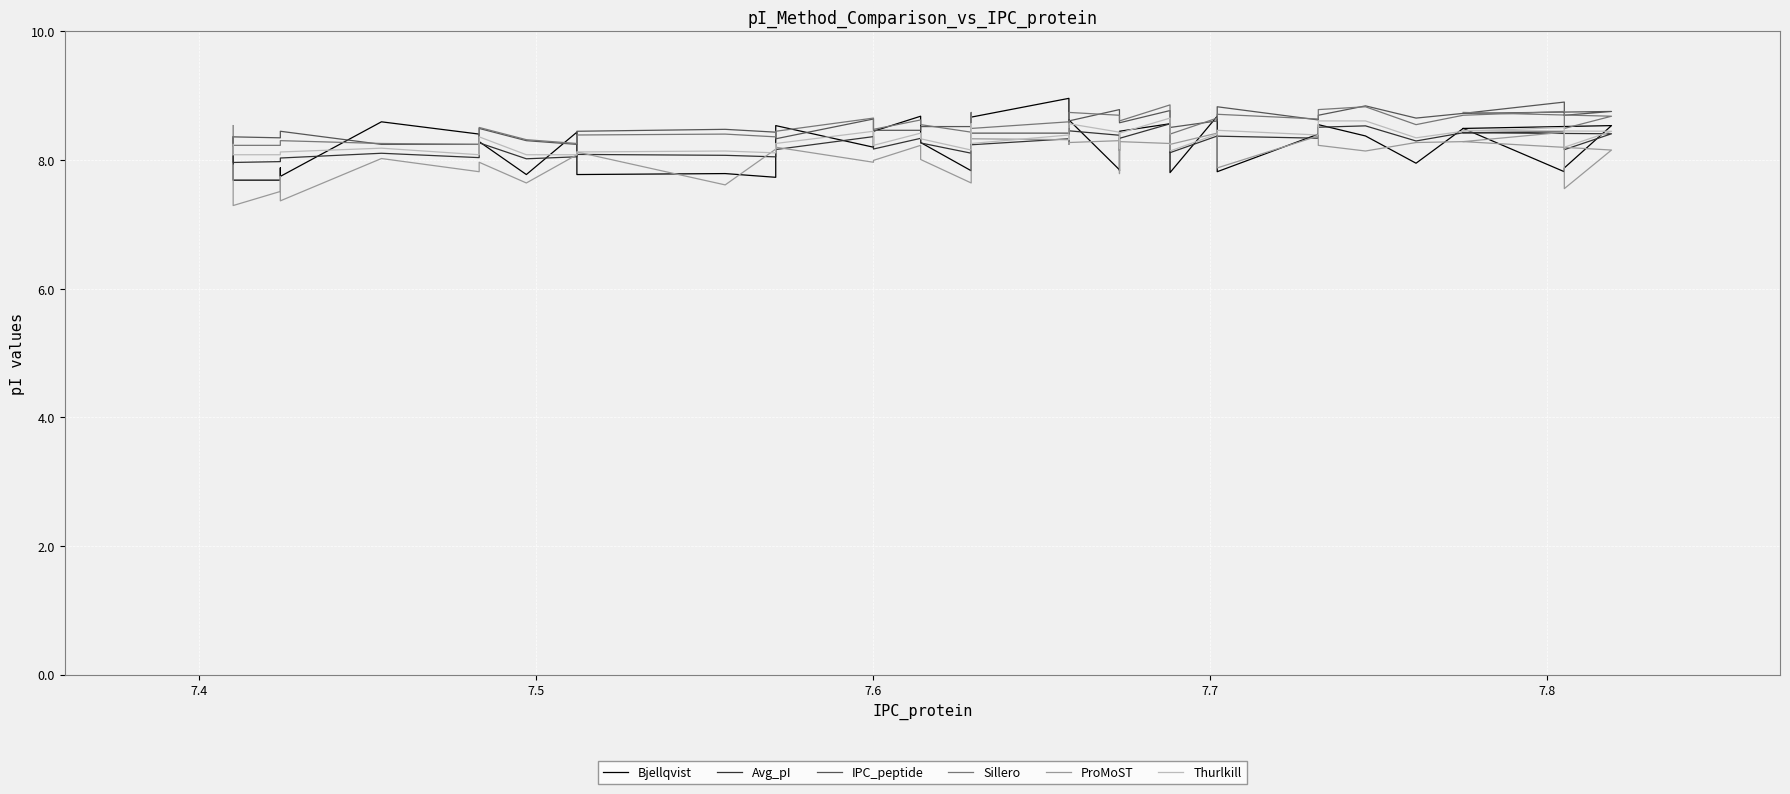

True or false: Avg_pI and Sillero cross at least once.

False